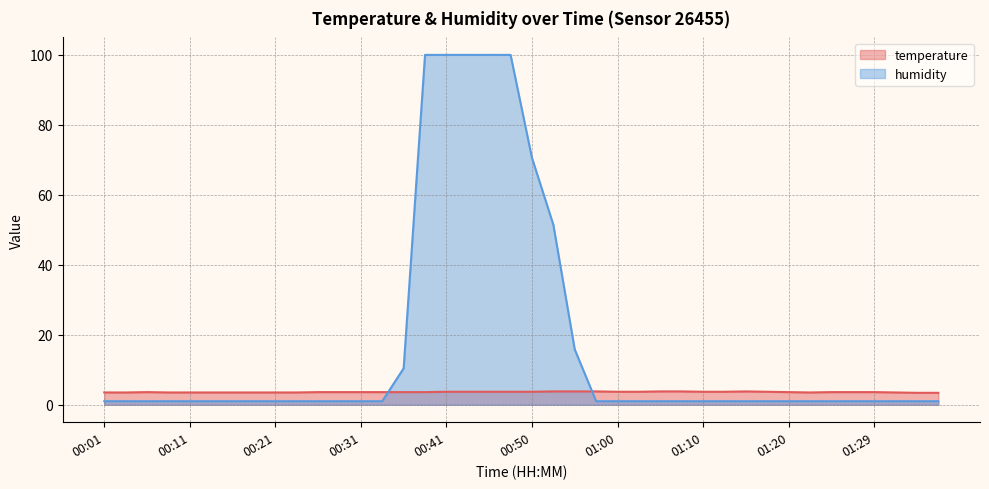

What is the label of the 31st point from the left?

01:15